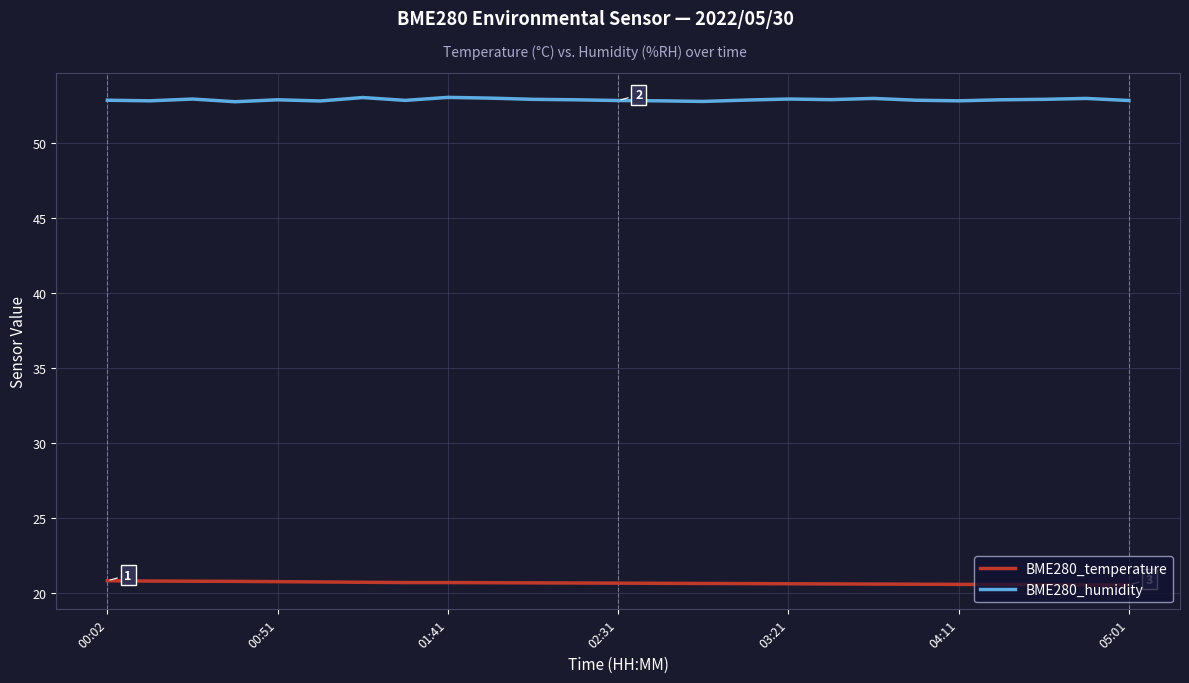

Which series has the largest total across all categories?

BME280_humidity